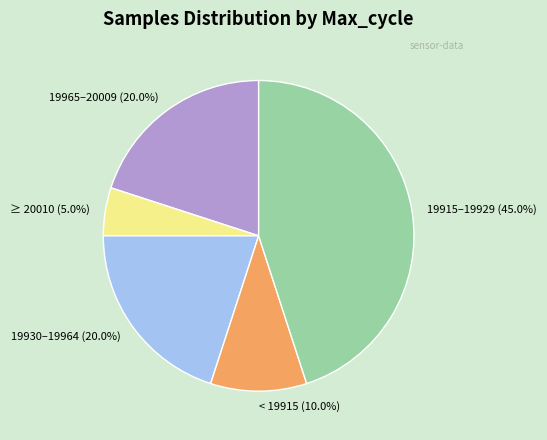

Which category has the smallest portion of the pie?

≥ 20010